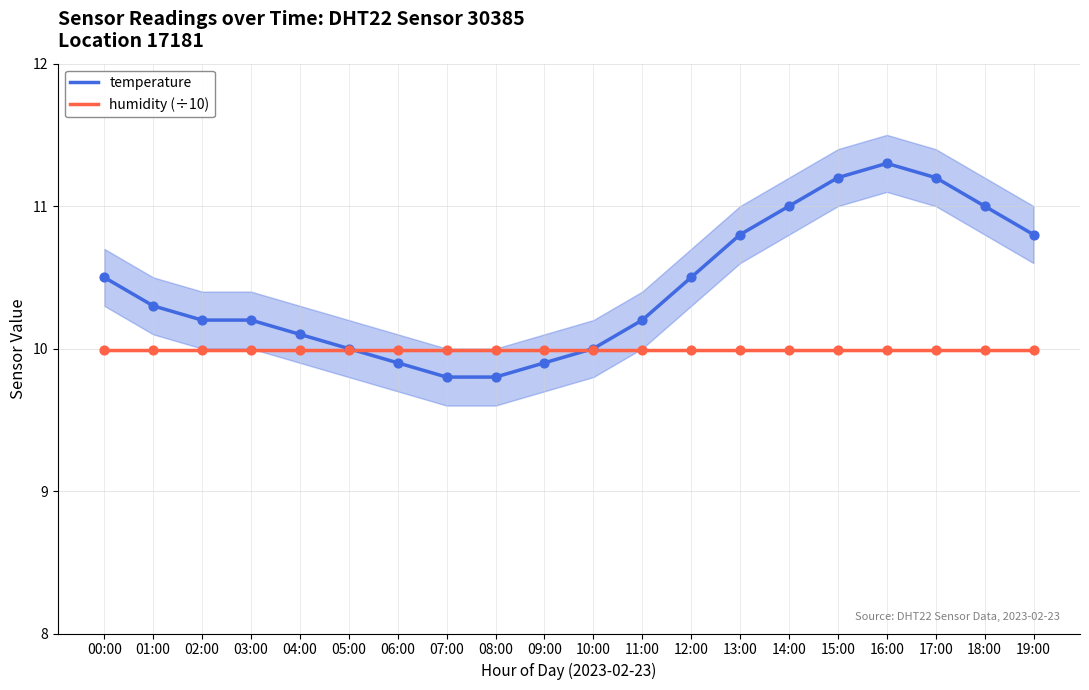

What are all the series names shown in the legend?

temperature, humidity (÷10)